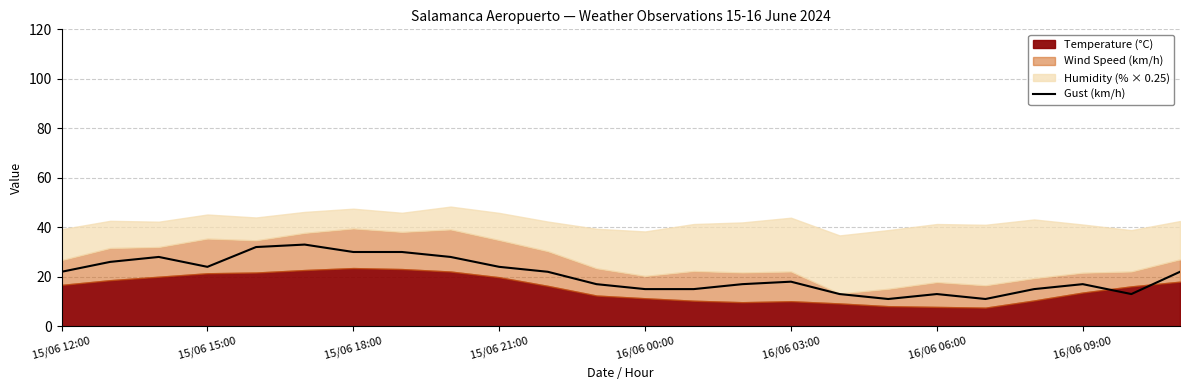

What is the greatest value displayed?

33